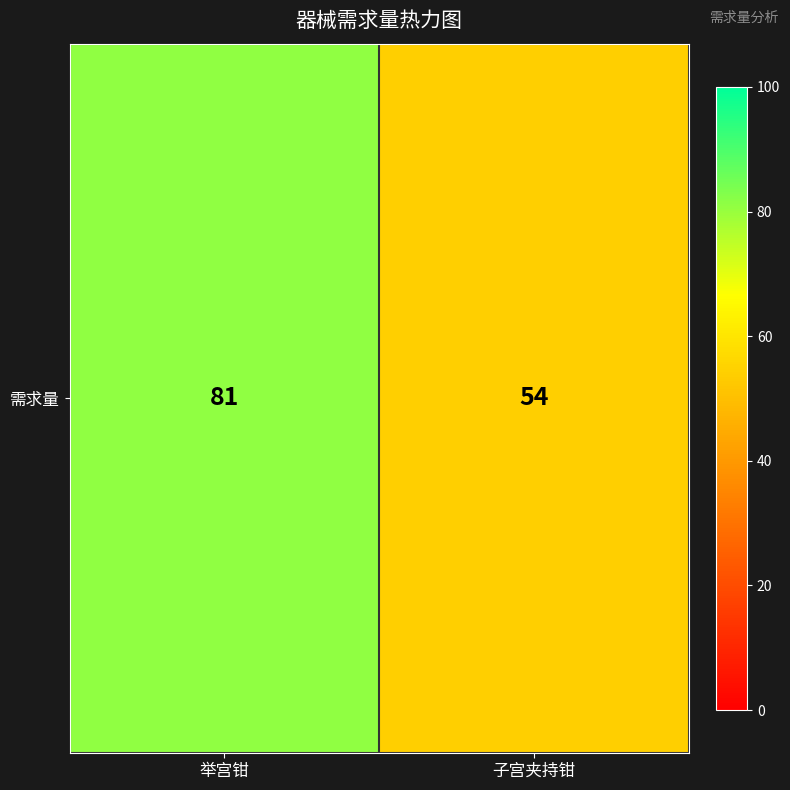

List the labels in order of value, smallest first.

子宫夹持钳, 举宫钳